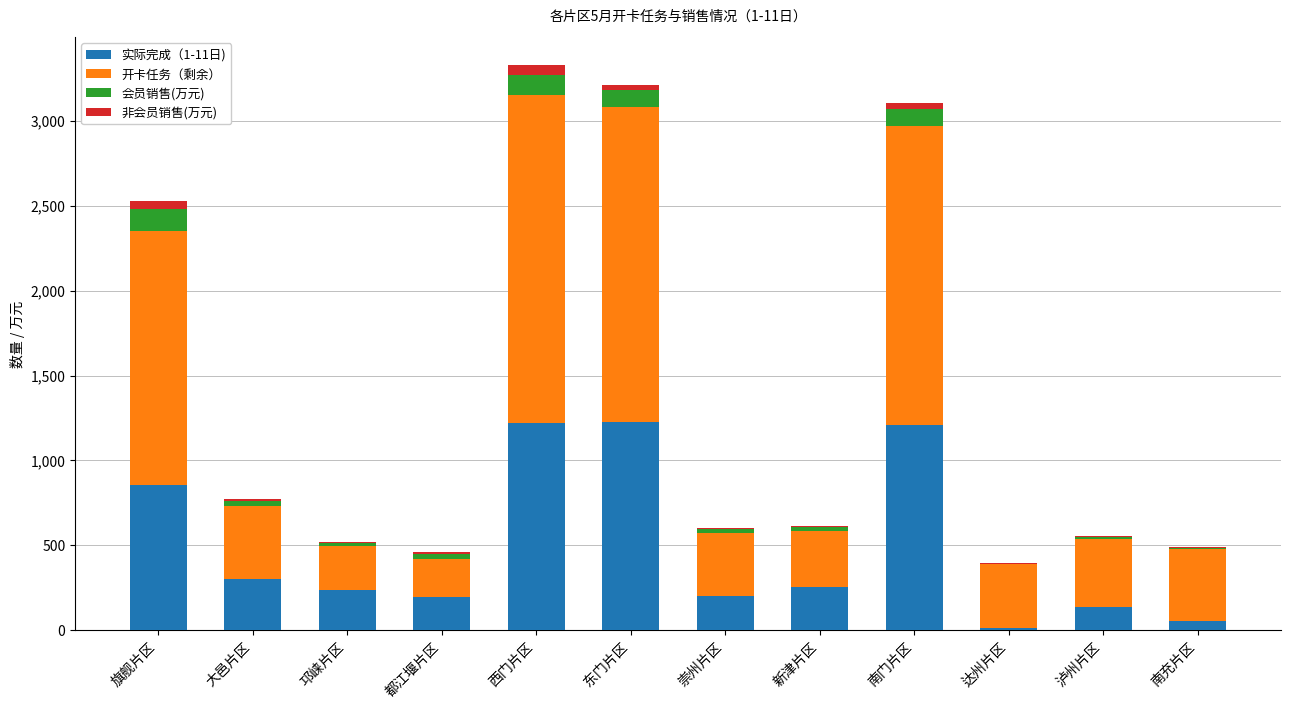

True or false: 实际完成（1-11日) has a value of 1226.0 at 东门片区.

True